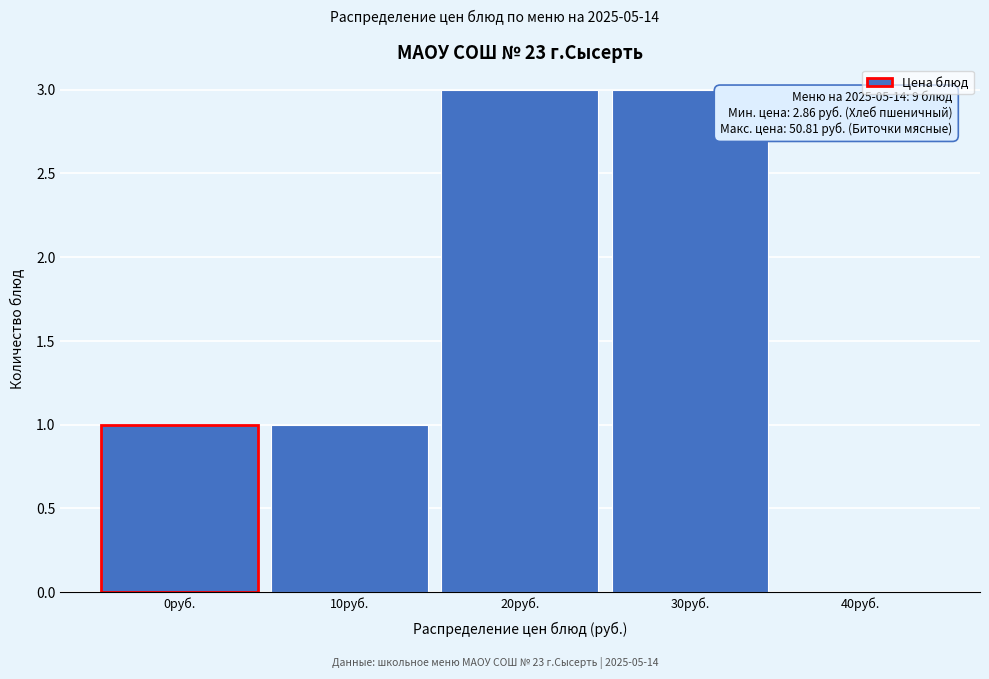

Reading right to left, list all the values displayed in this chart.

40руб.=0	30руб.=3	20руб.=3	10руб.=1	0руб.=1